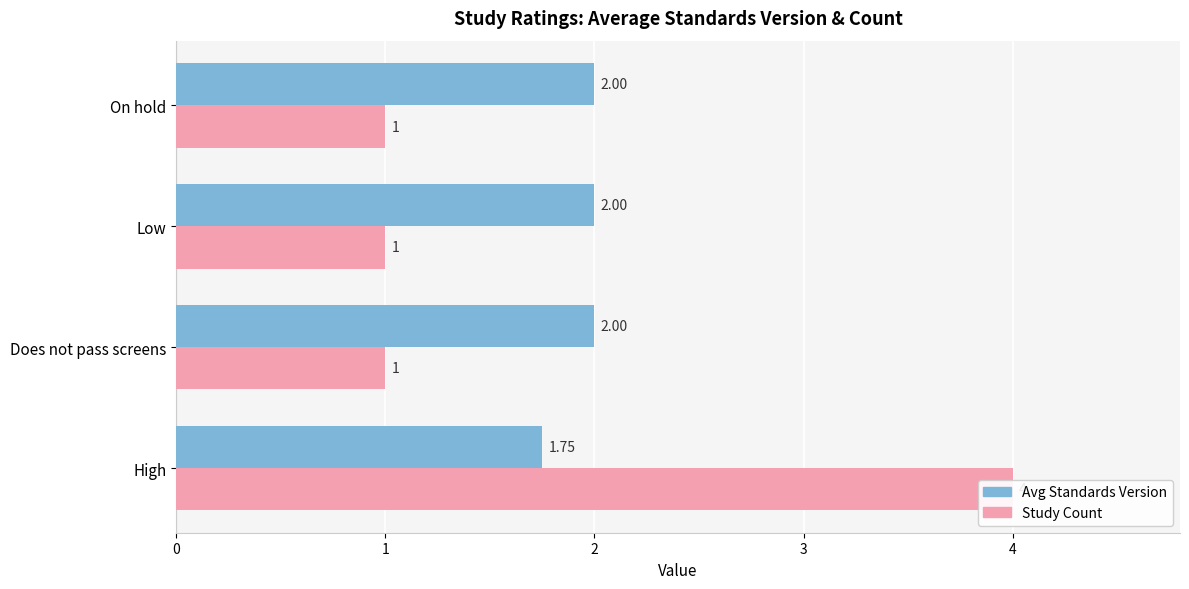

At 2, list the series in order from smallest to largest.

Study Count, Avg Standards Version